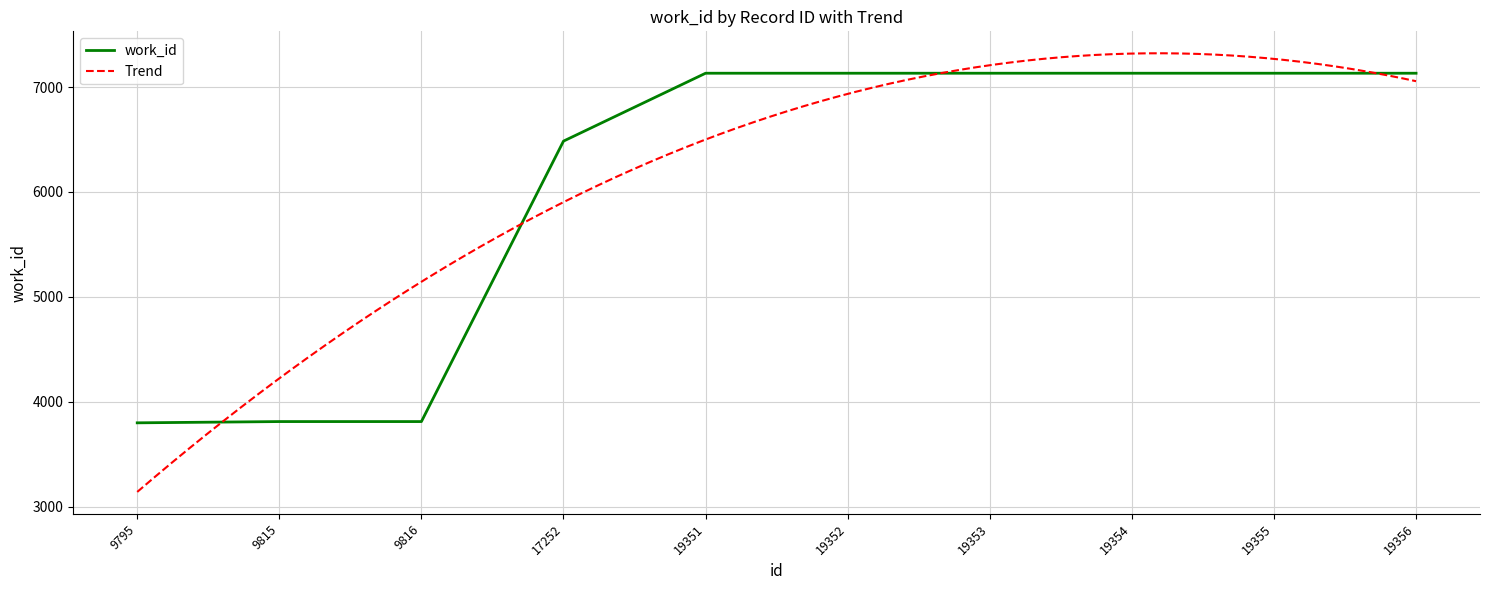

What is the average value?

6070